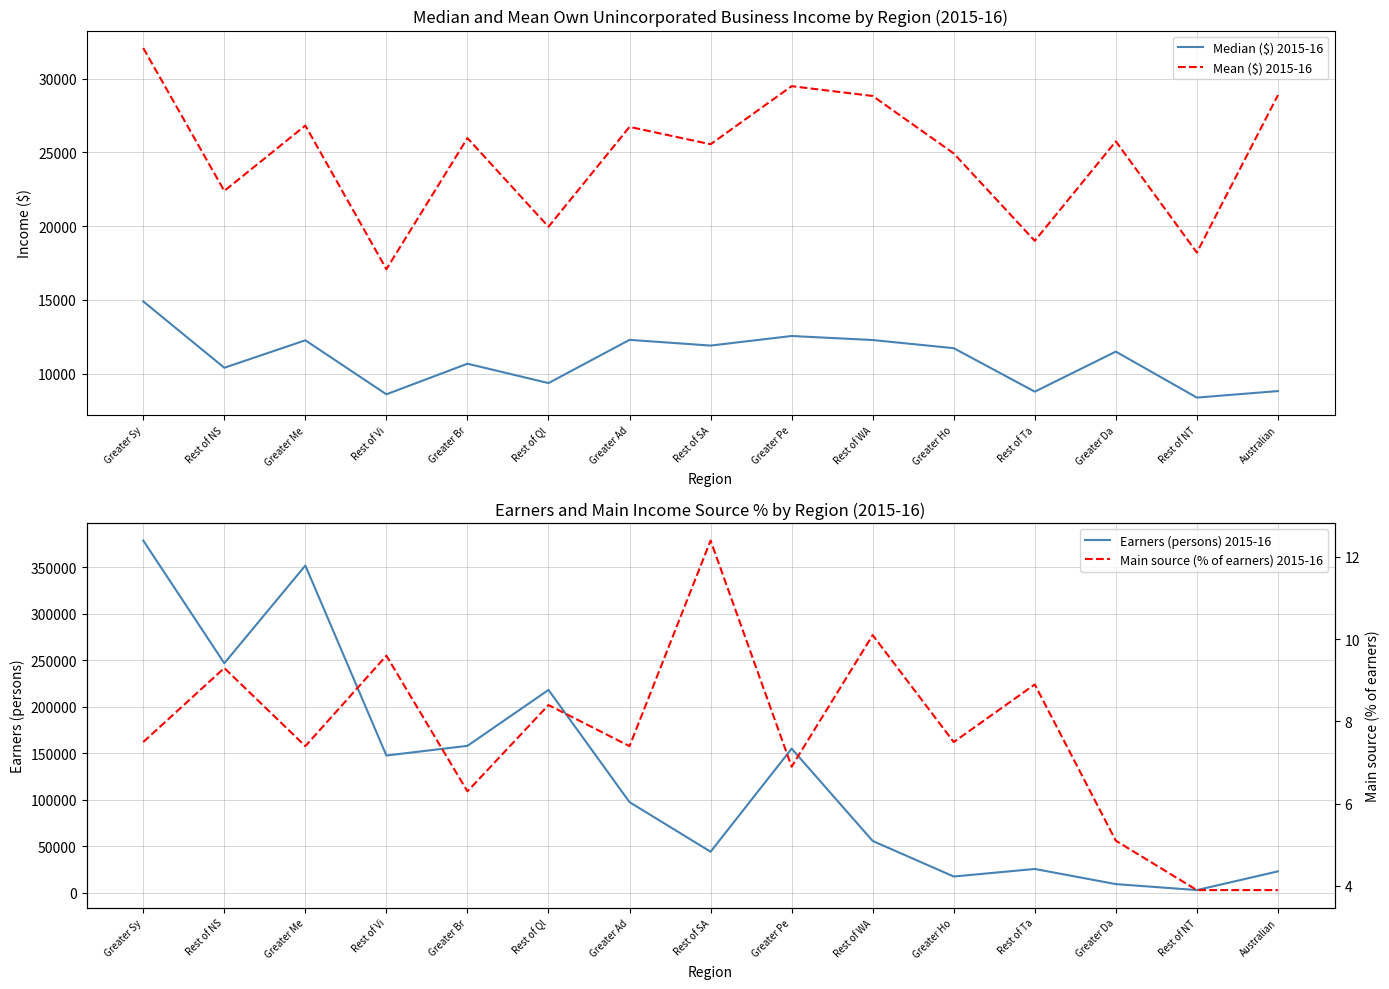

What is the label of the 4th point from the left?

Rest of Vi